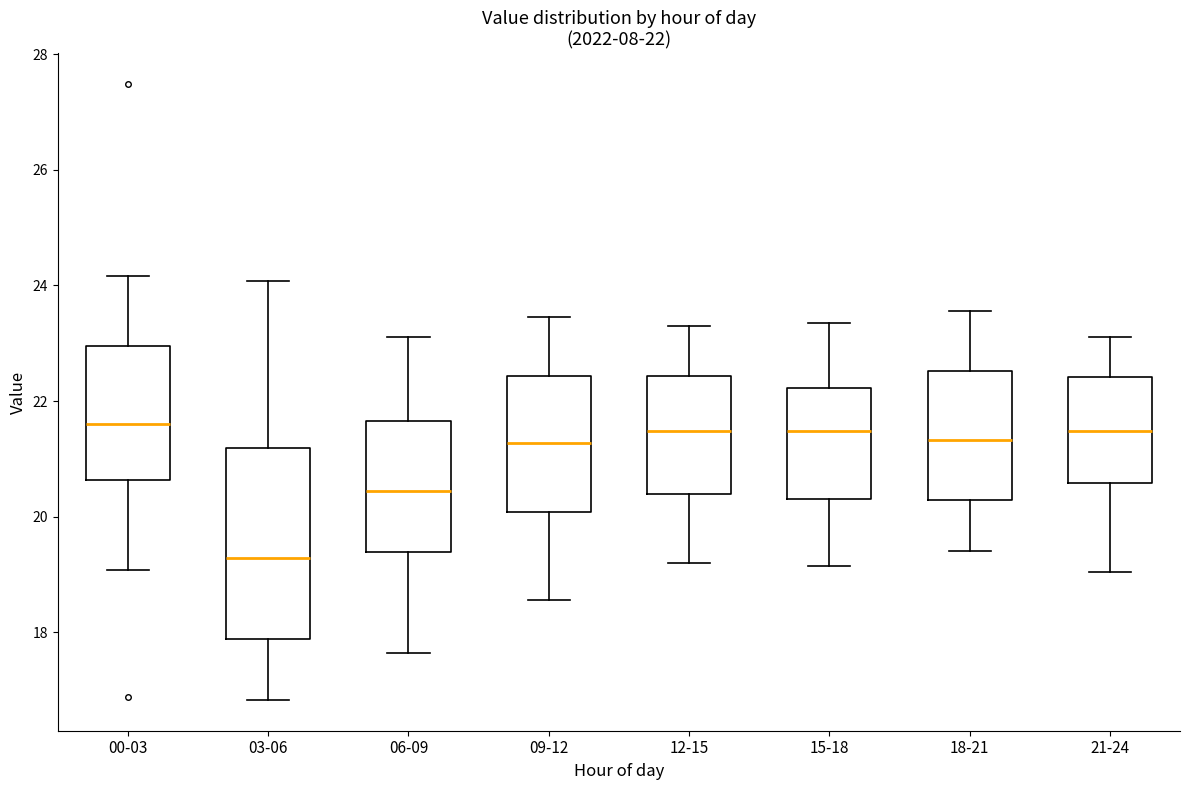

Comparing the boxes themselves (not the whiskers), which one is the tallest?

03-06